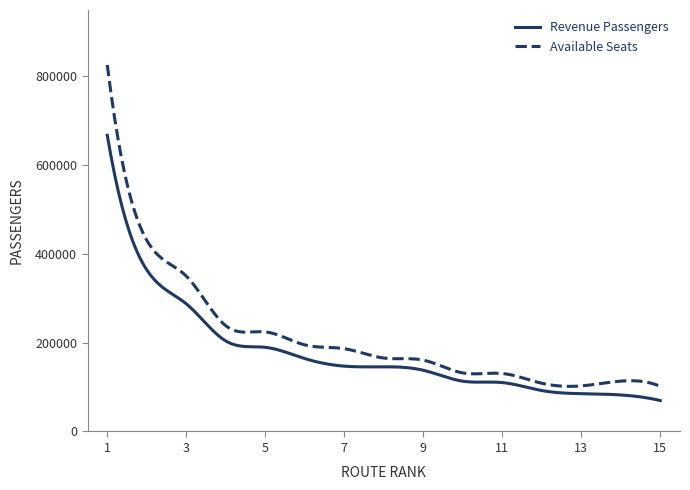

What is the highest value of the Revenue Passengers series?

667503.0